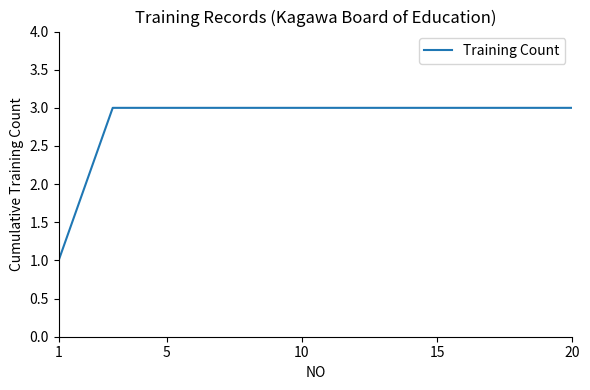

What is the maximum value shown in the chart?

3